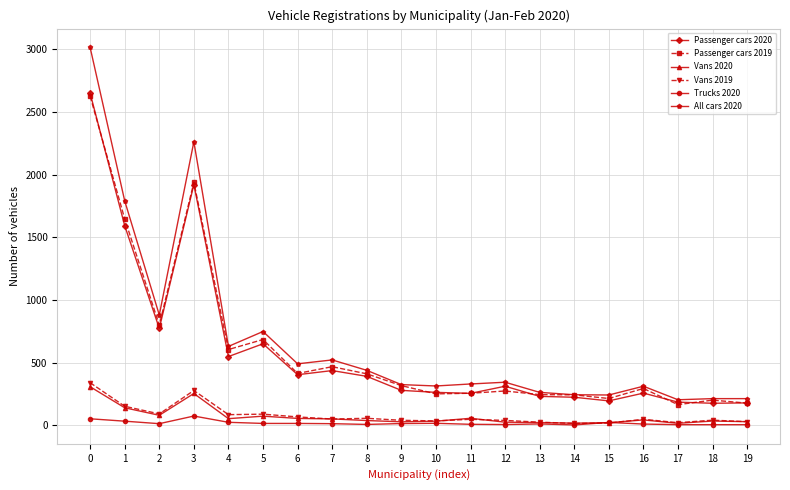

True or false: Trucks 2020 and Passenger cars 2020 cross at least once.

False